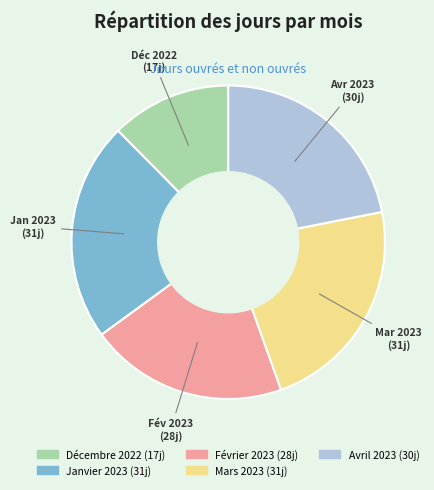

The Décembre 2022 slice represents 12% of the pie. True or false?

True